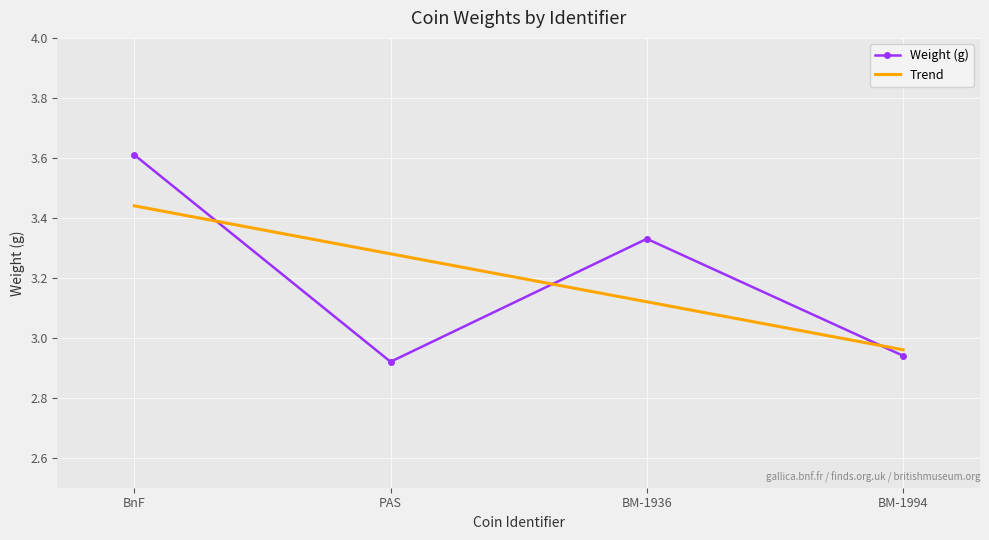

In Weight (g), how many points are higher than both neighbors (excluding endpoints)?

1